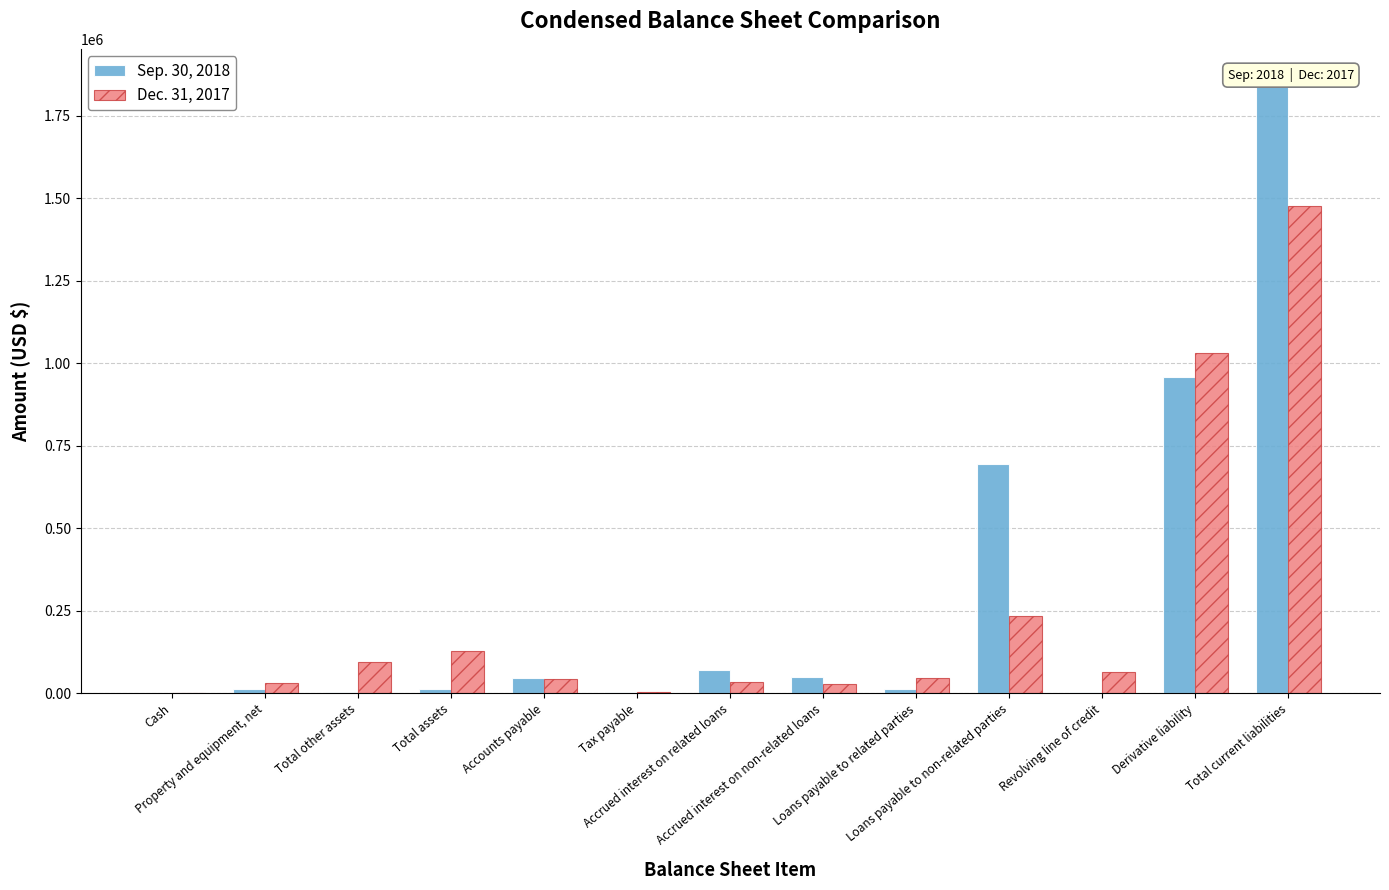

How many groups of bars are there?

13